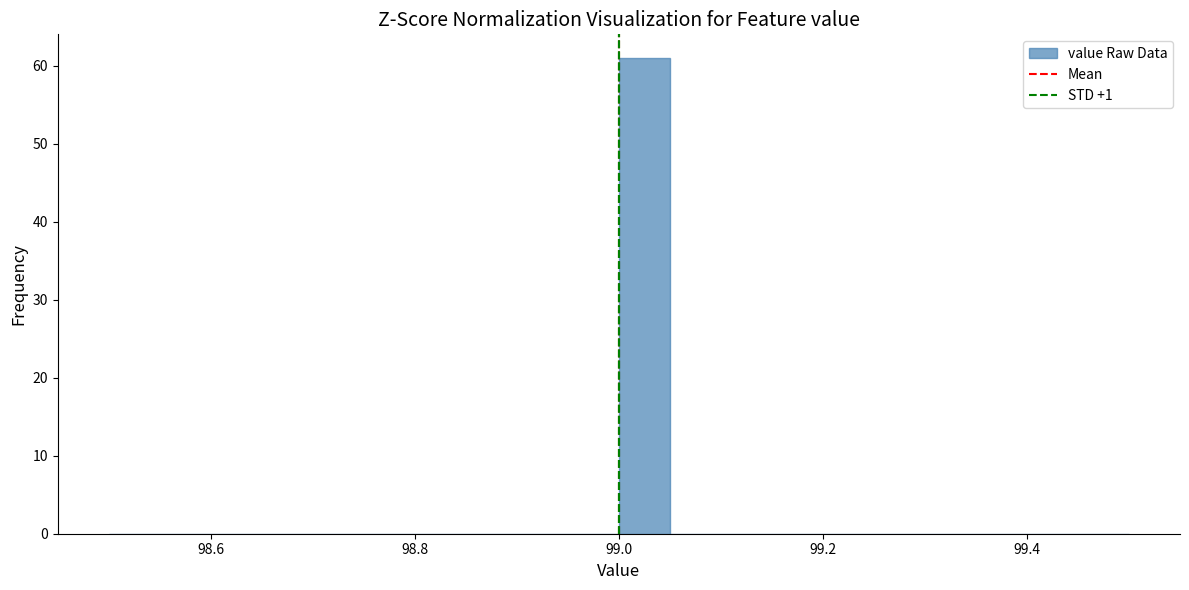

Read against the x-axis, roughly where is the centre of the tallest bar?

99.02